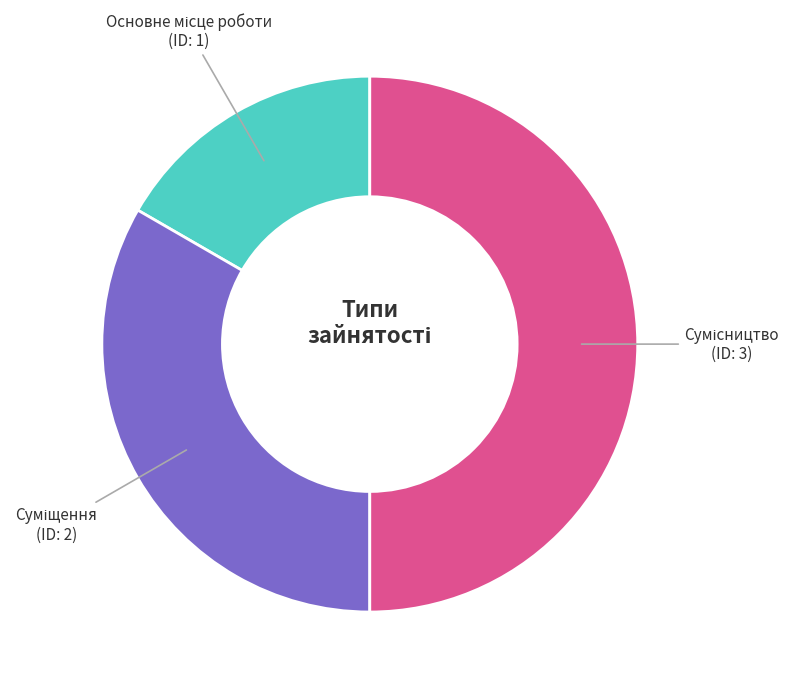

Count the number of slices in the pie.

3